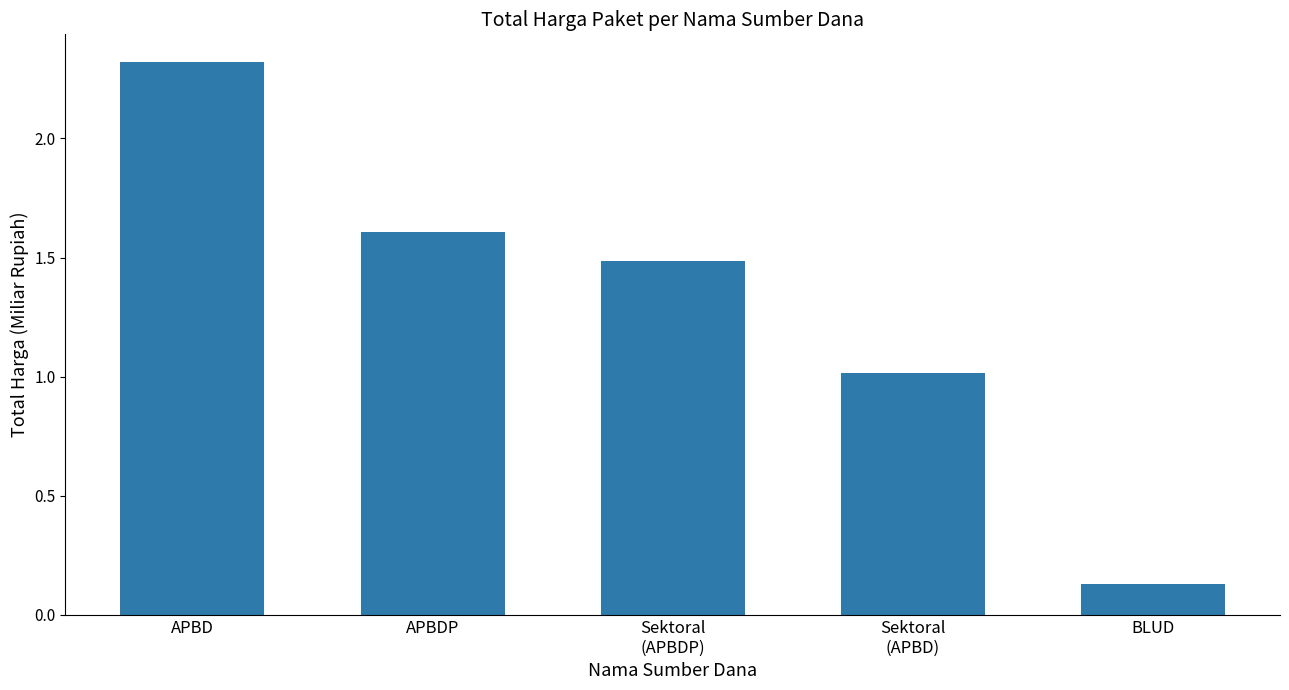

The chart shows a value of 1.6 at APBDP. True or false?

True